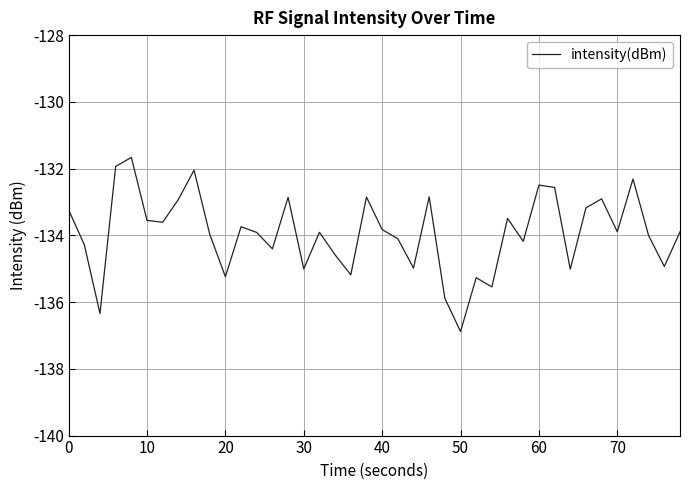

What is the minimum value shown in the chart?

-136.9